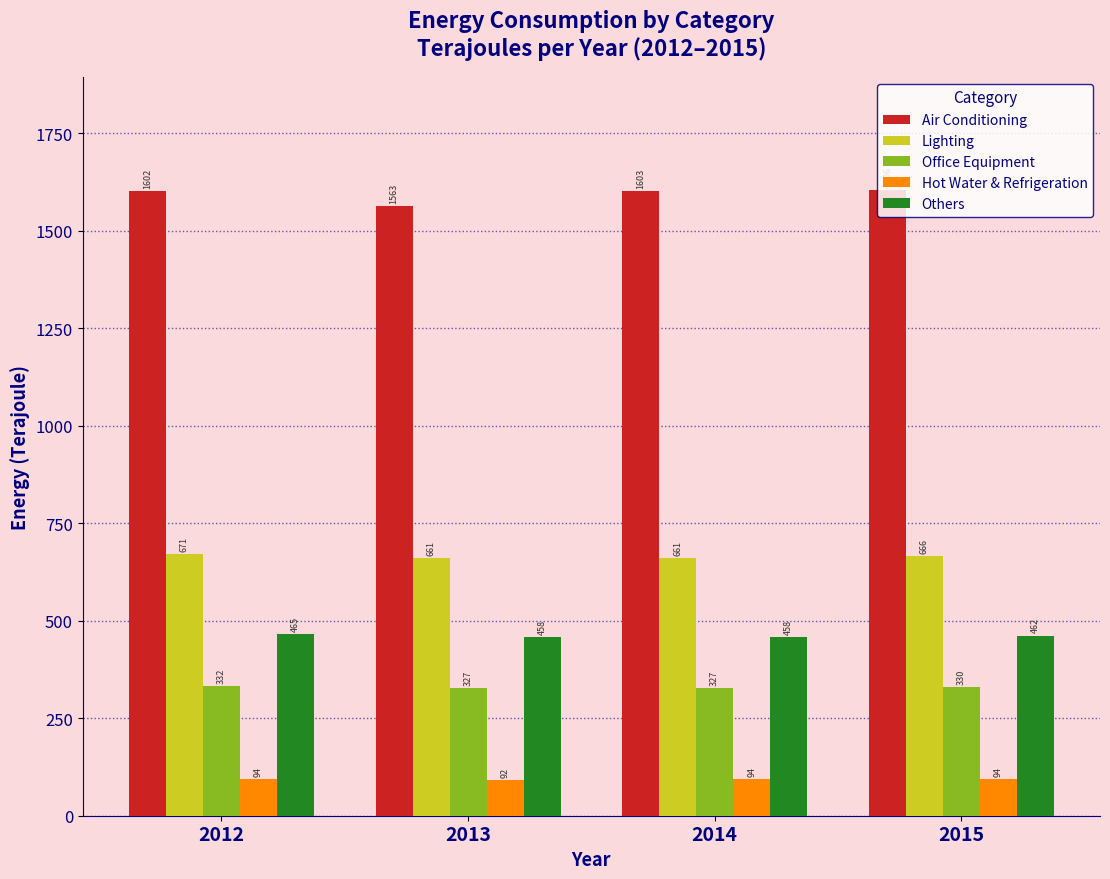

At which category is the sum across all series the highest?

2012